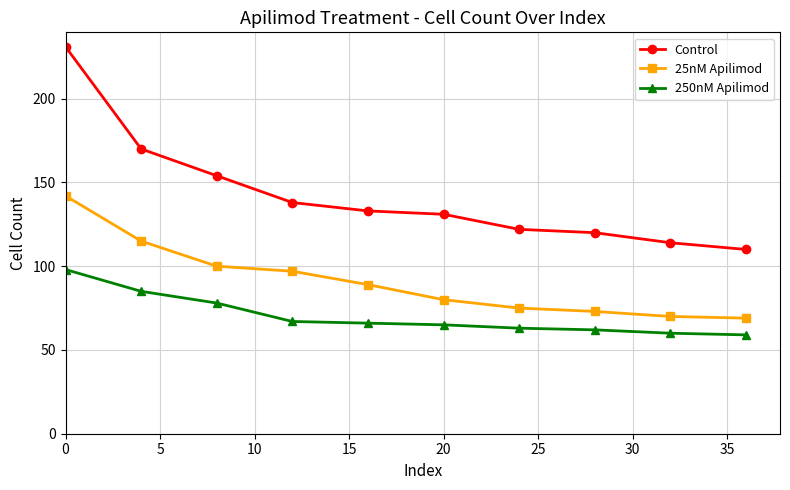

How many series are shown in this chart?

3